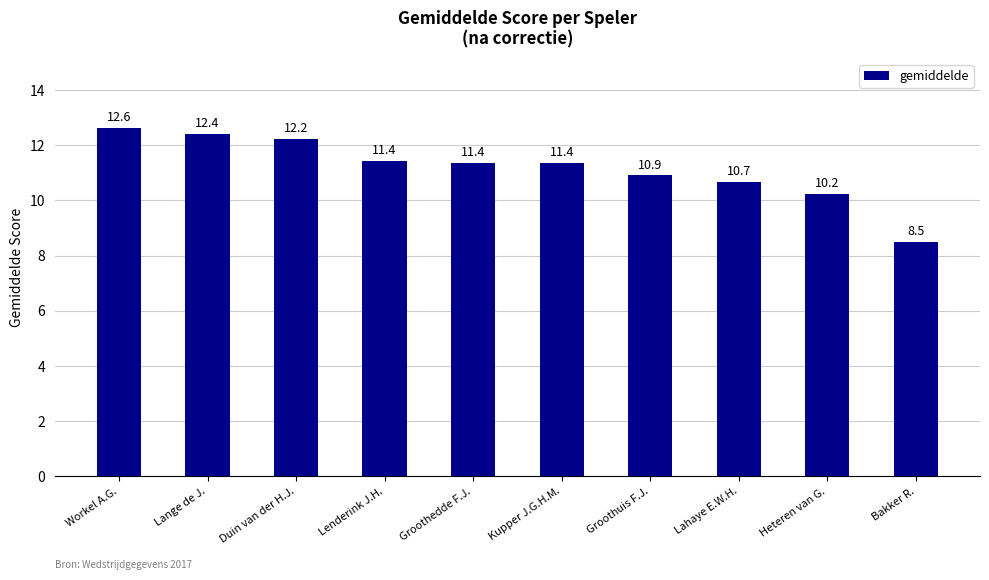

What position from the right is Workel A.G.?

10